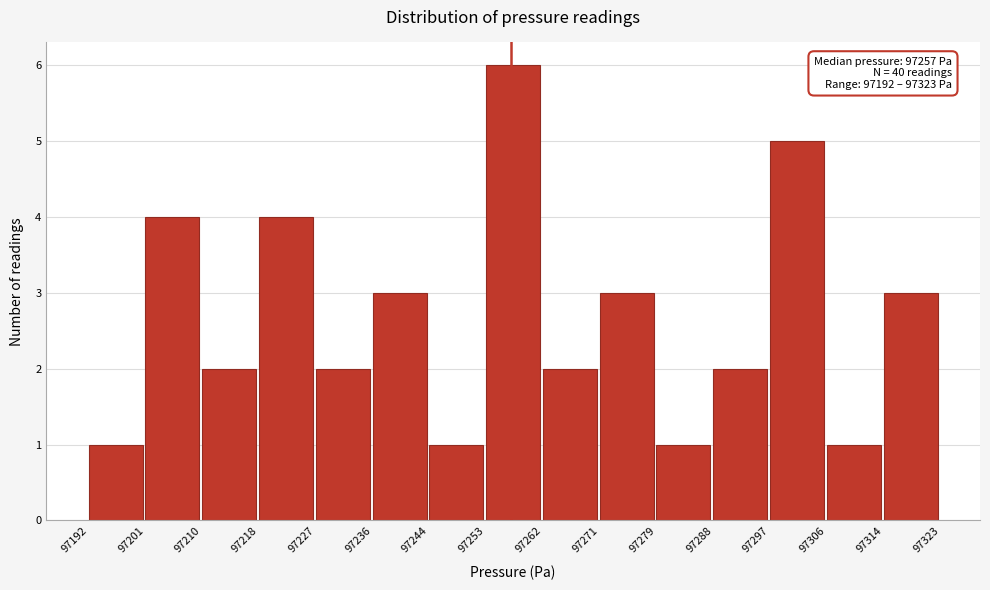

Which range on the x-axis has the tallest bar?

97253 to 97262